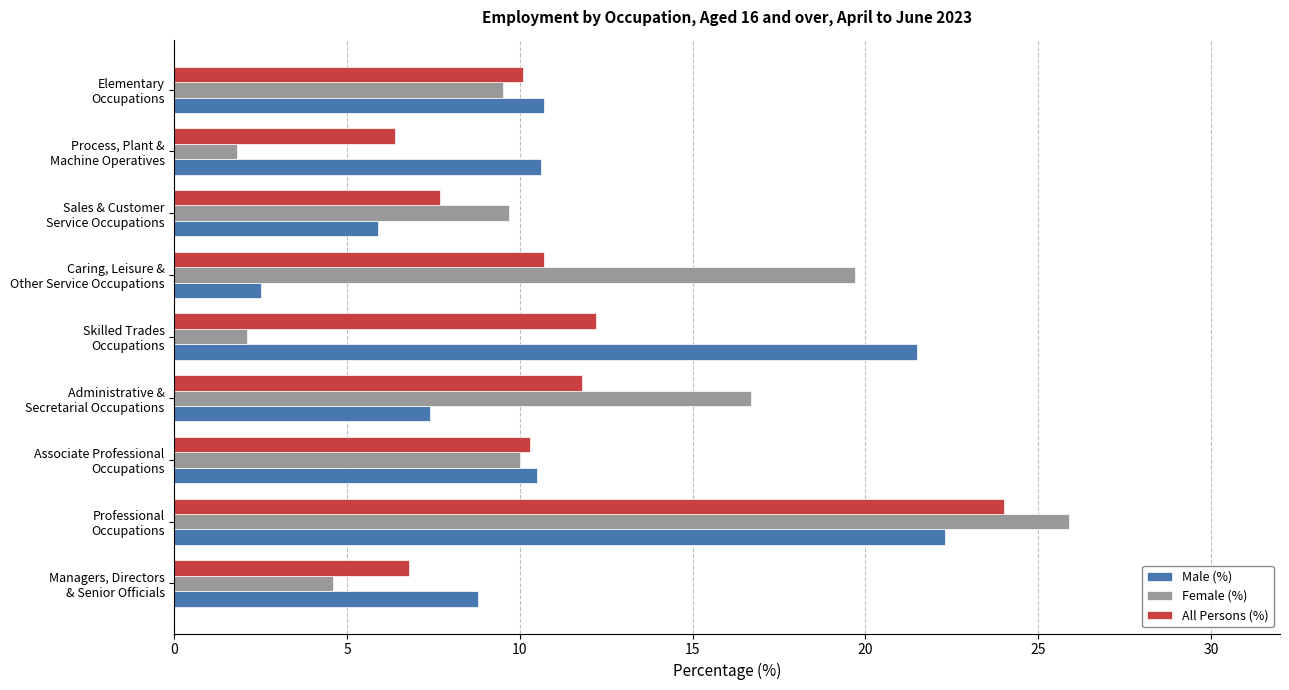

How many series are shown in this chart?

3